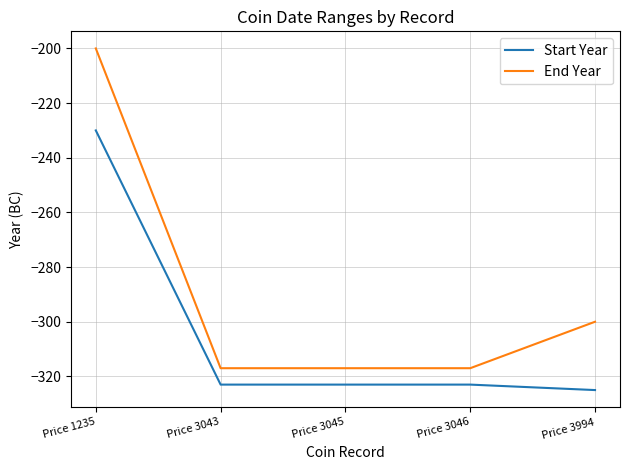

What is the difference between the second highest and second lowest values in the End Year series?

17